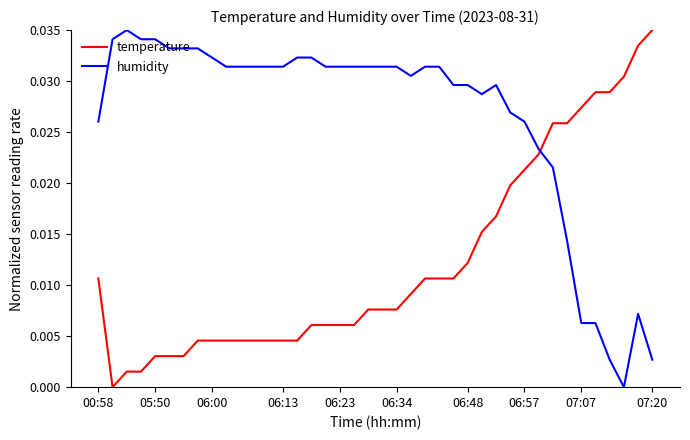

How many times do humidity and temperature cross each other?

1